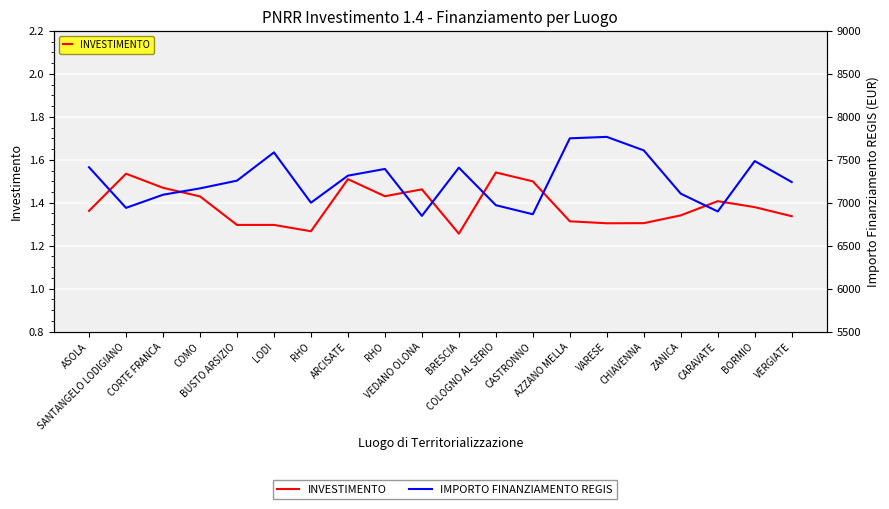

What is the value of the INVESTIMENTO point at the 18th from the left?

1.4